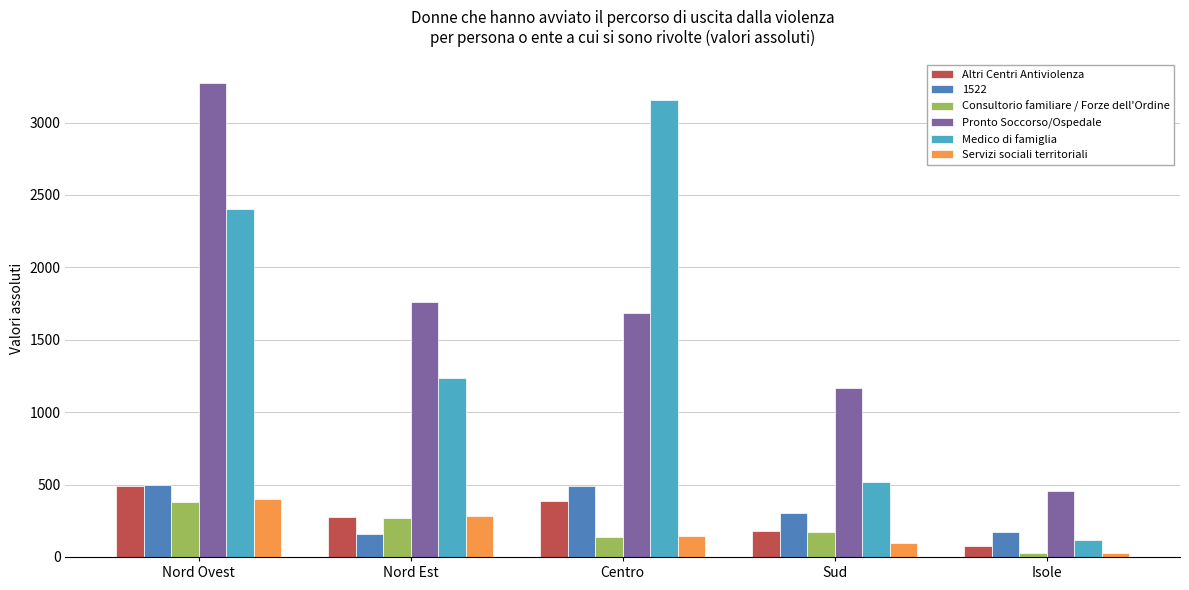

At how many categories does at least one series exceed 2187?

2